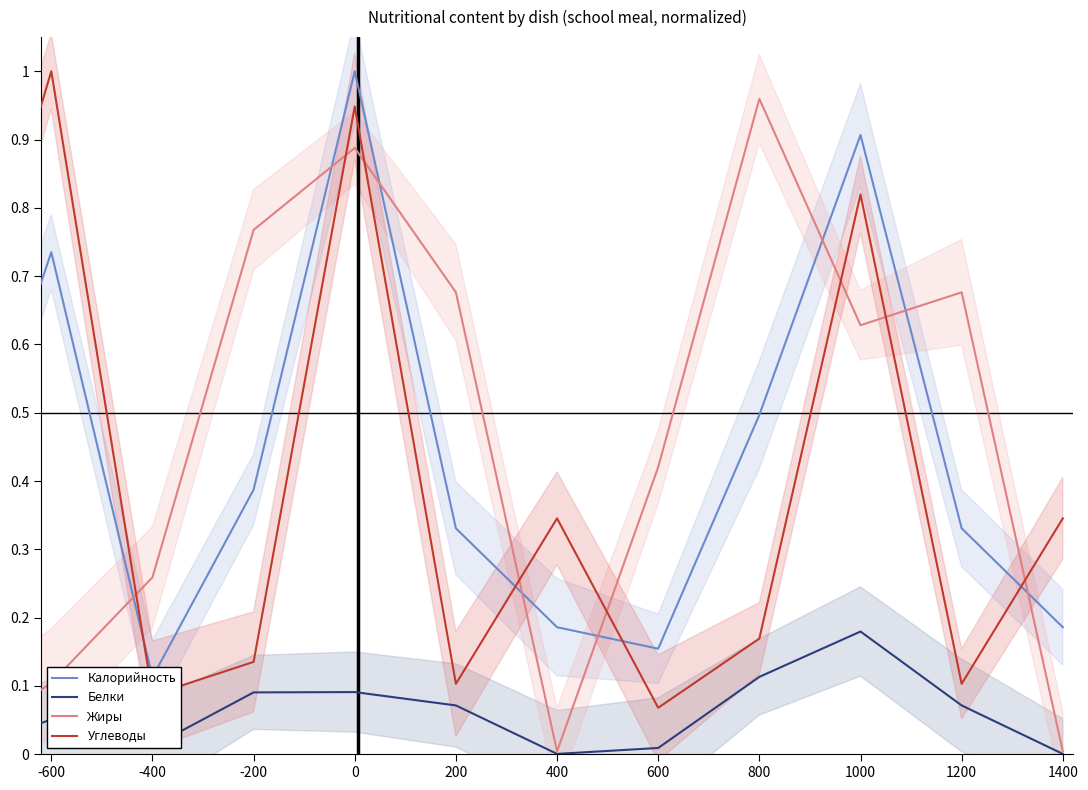

What is the value of the Калорийность point at the 11th from the left?

0.2